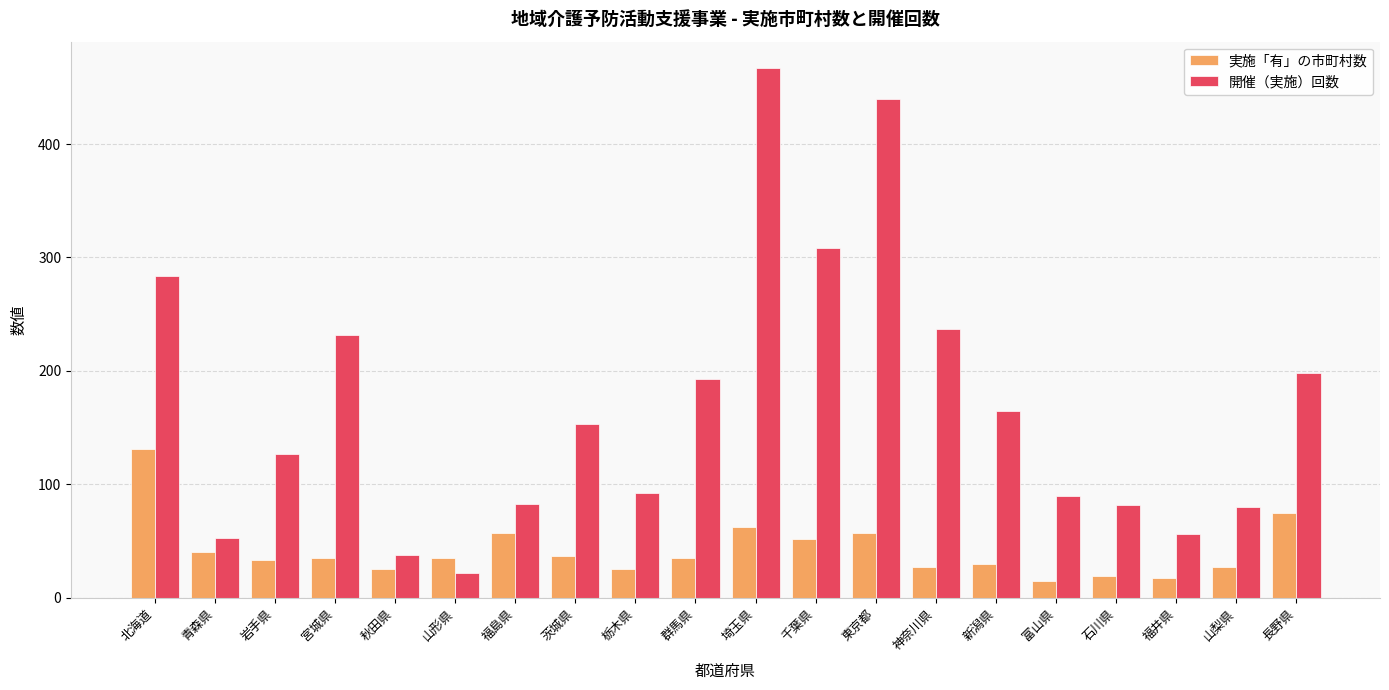

Count the number of categories in the chart.

20